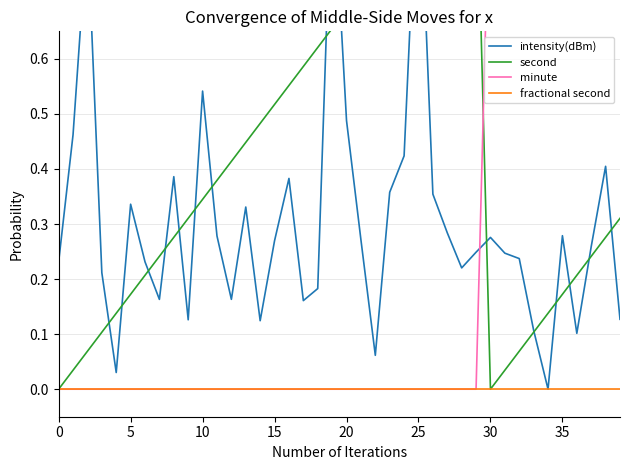

The minute series shows 0.0 at 15. True or false?

True